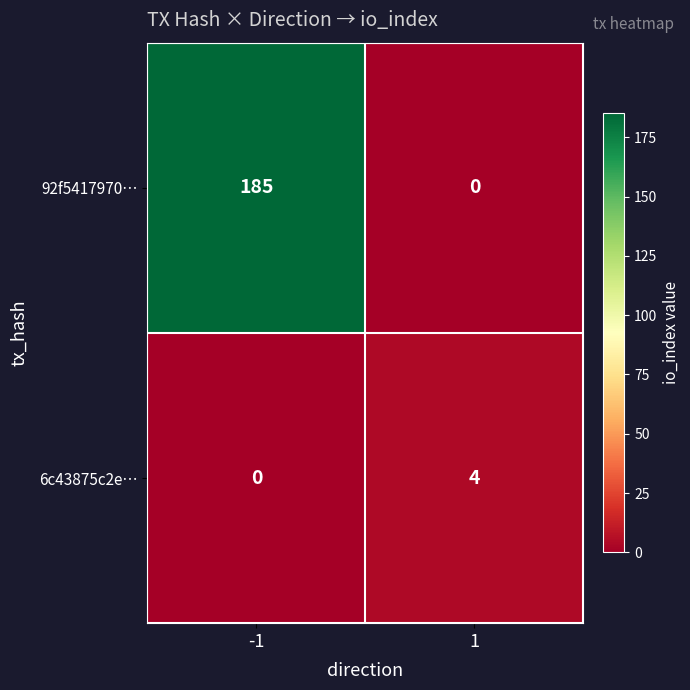

What value does the 92f5417970… series have at -1?

185